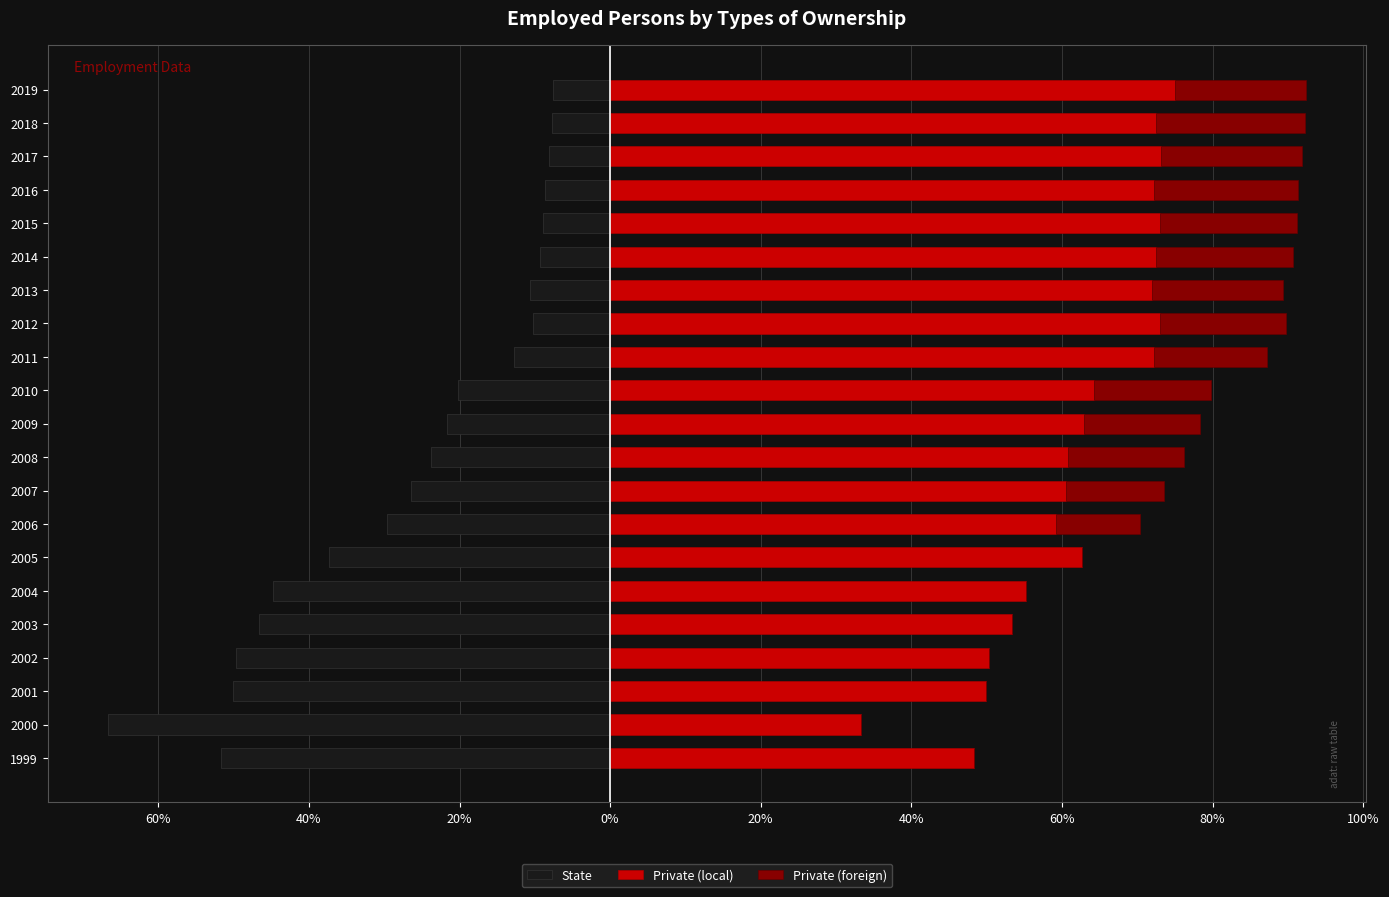

Which has a higher value, 2006 or 2010?

2010